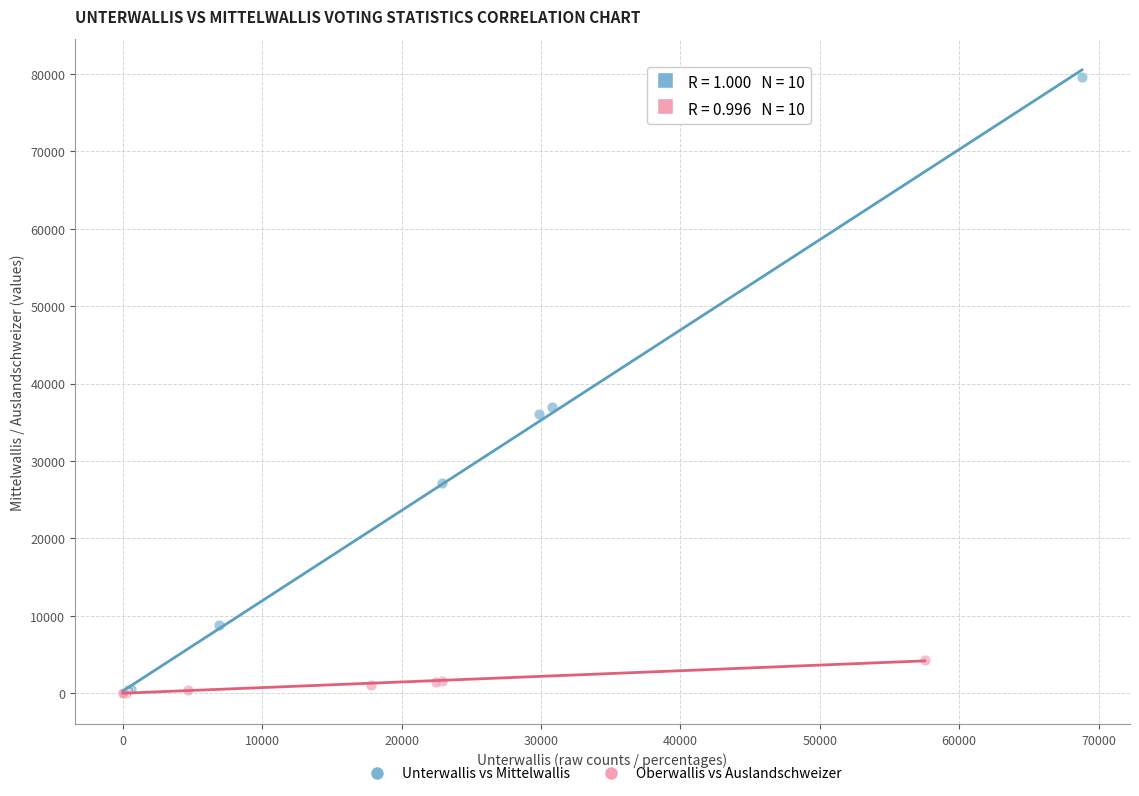

Which series contains the highest Y value?

Unterwallis vs Mittelwallis